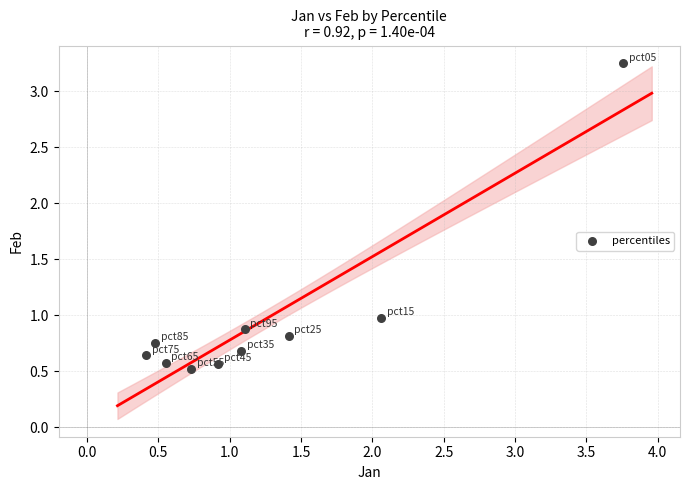

What is the range of Y values (max minus min)?

2.7